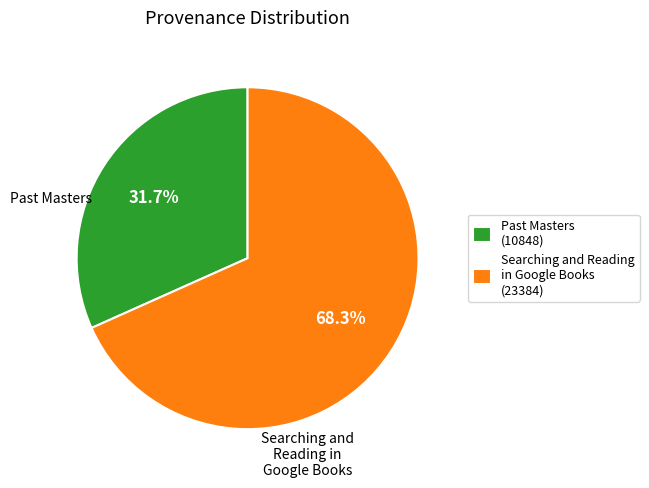

What is the largest slice in the pie chart?

Searching and Reading in Google Books